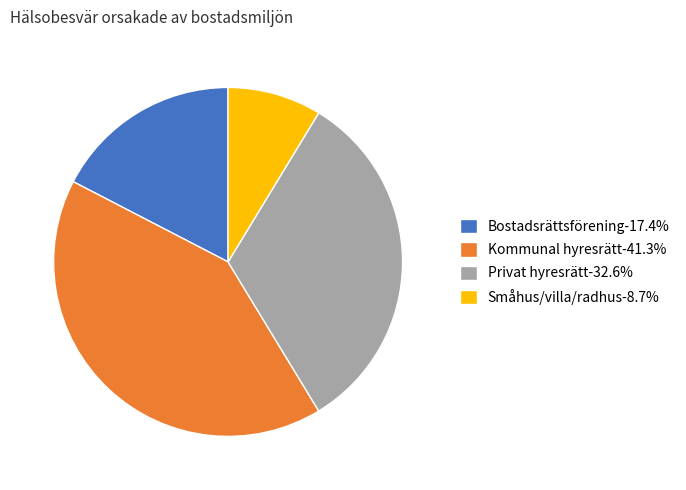

Is there a majority slice in this chart?

No